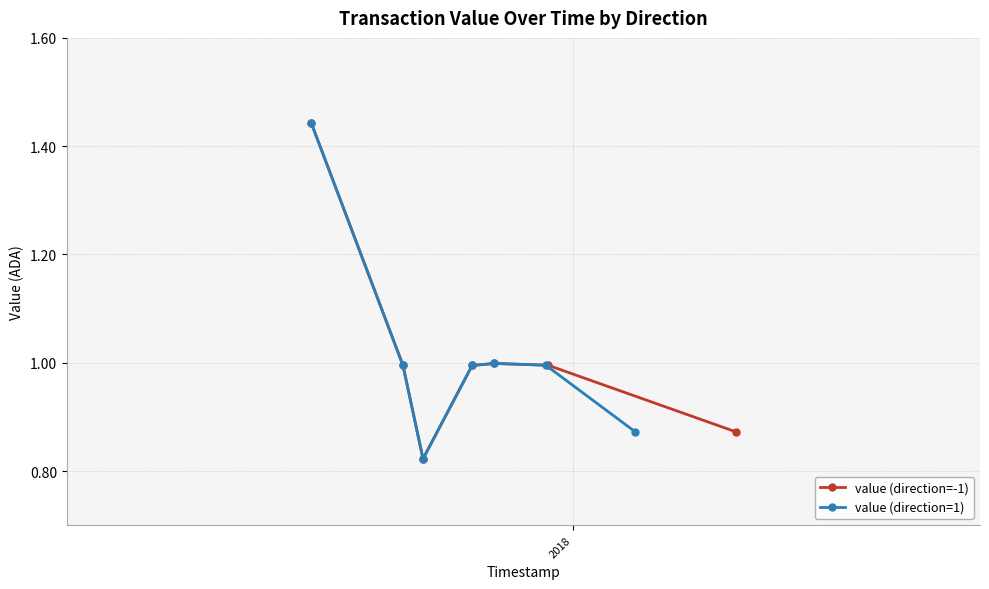

What is the value of the value (direction=1) point at the 4th from the left?

1.0